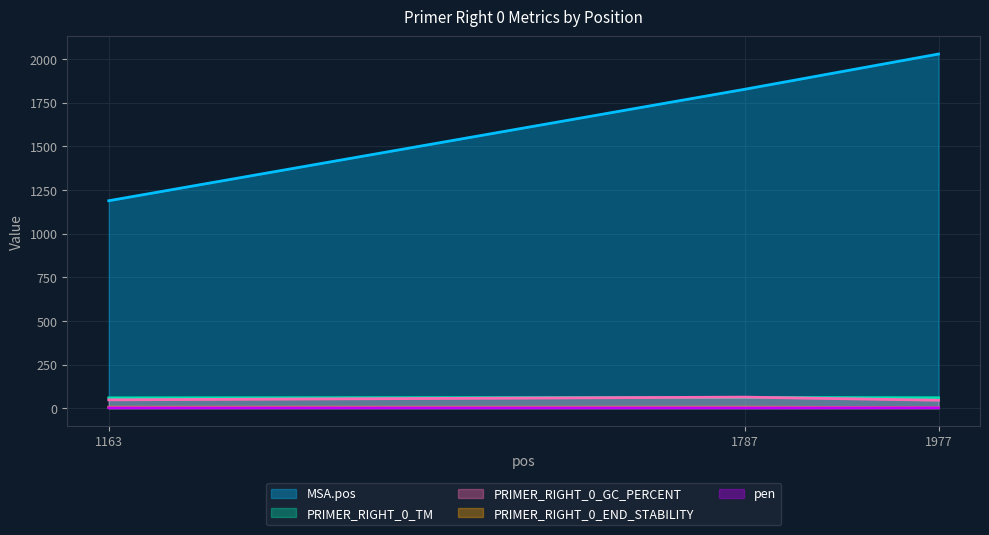

The PRIMER_RIGHT_0_END_STABILITY series shows 4.4 at 1977. True or false?

False